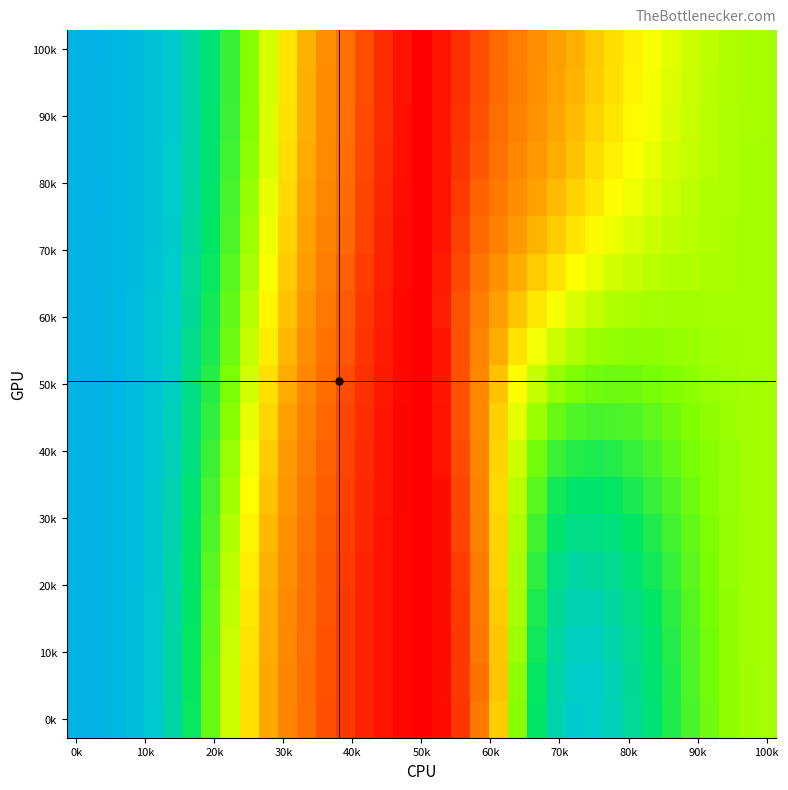

At which category is the sum across all series the highest?

0k